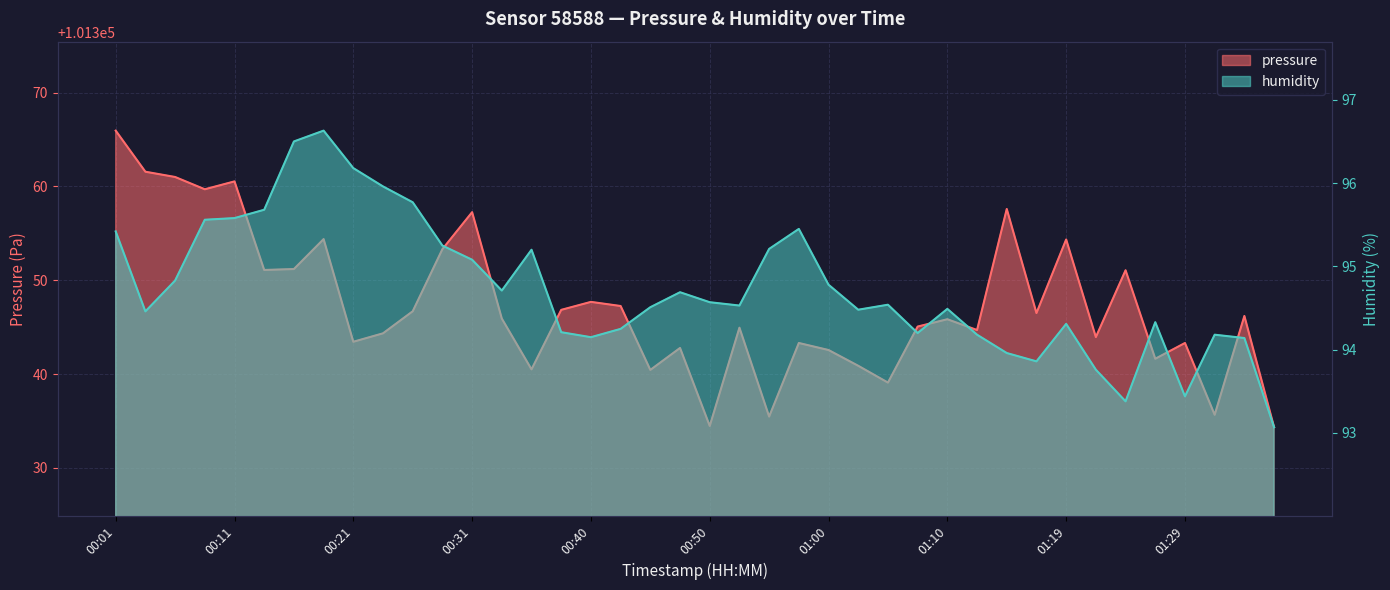

At which label does humidity first exceed 94?

00:01